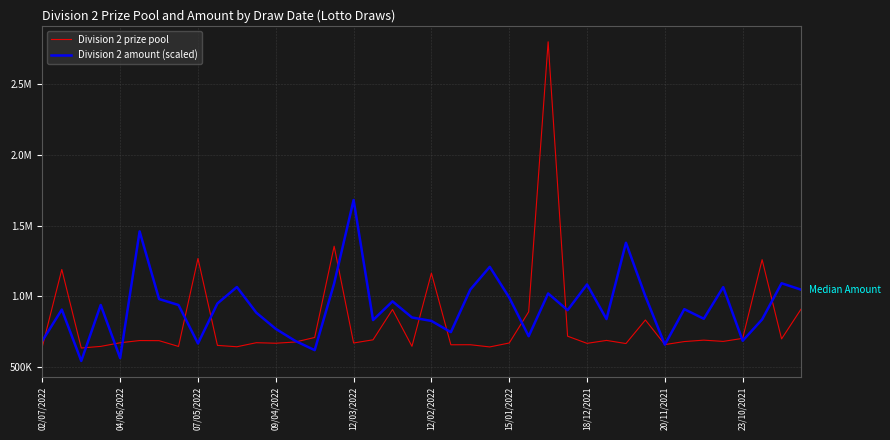

What is the sum of all Division 2 prize pool values?

32651732.9